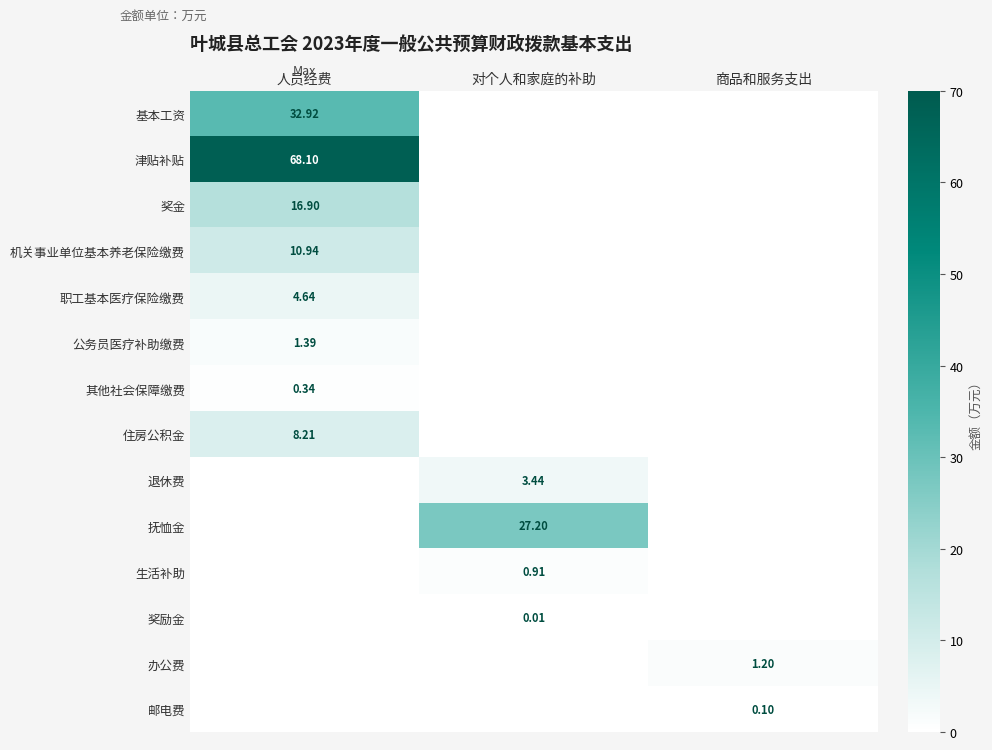

List the labels in order of 机关事业单位基本养老保险缴费 value, largest first.

人员经费, 对个人和家庭的补助, 商品和服务支出